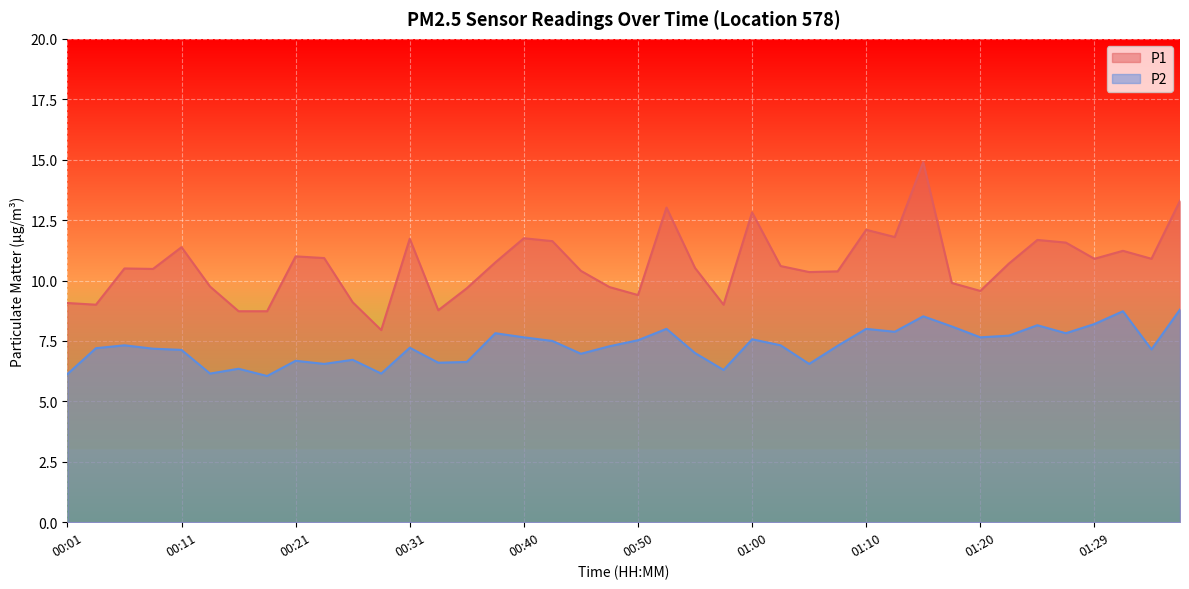

Rank the series by their maximum value, from highest to lowest.

P1, P2